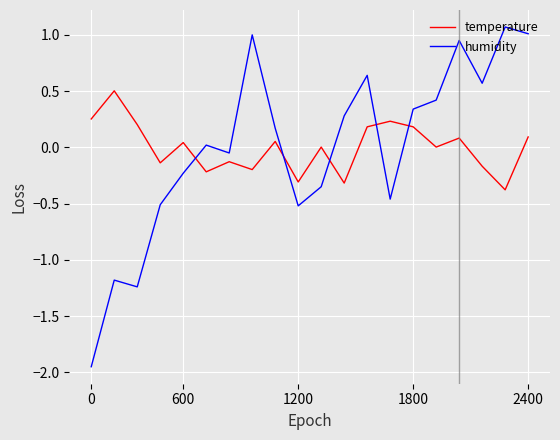

True or false: humidity has more than 2 points higher than both neighbors.

True